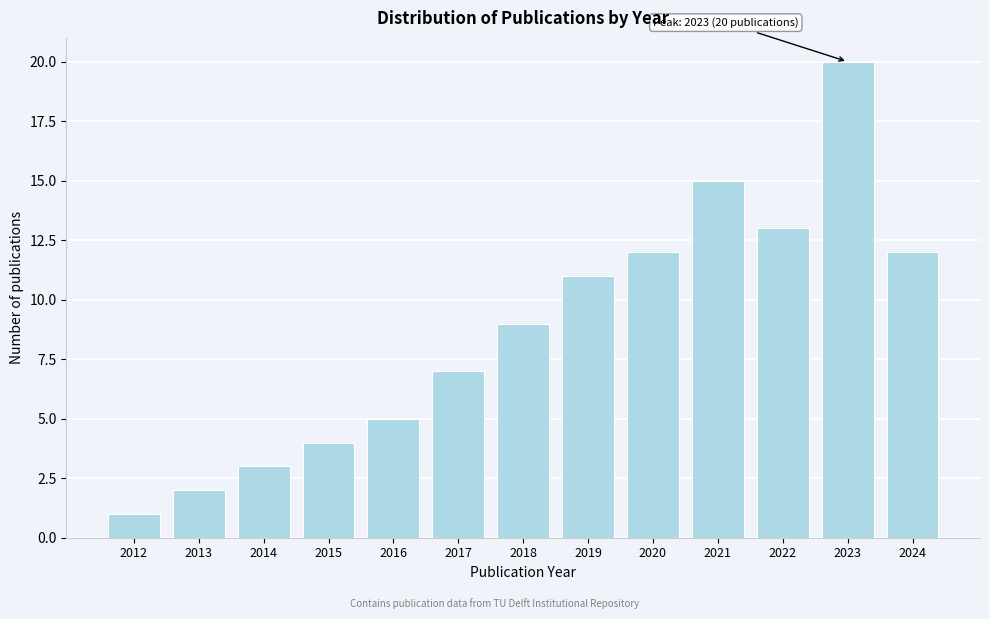

Reading left to right, list all the values displayed in this chart.

1	2	3	4	5	7	9	11	12	15	13	20	12